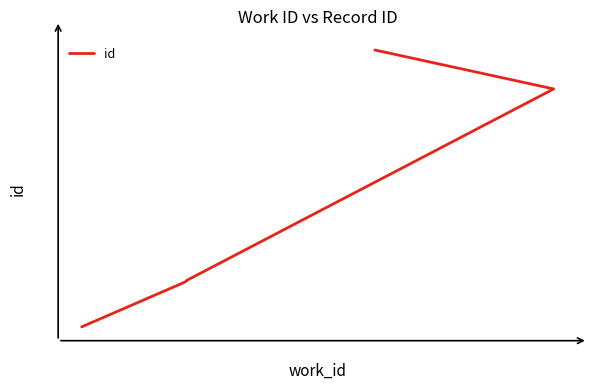

How many lines are shown in the chart?

1